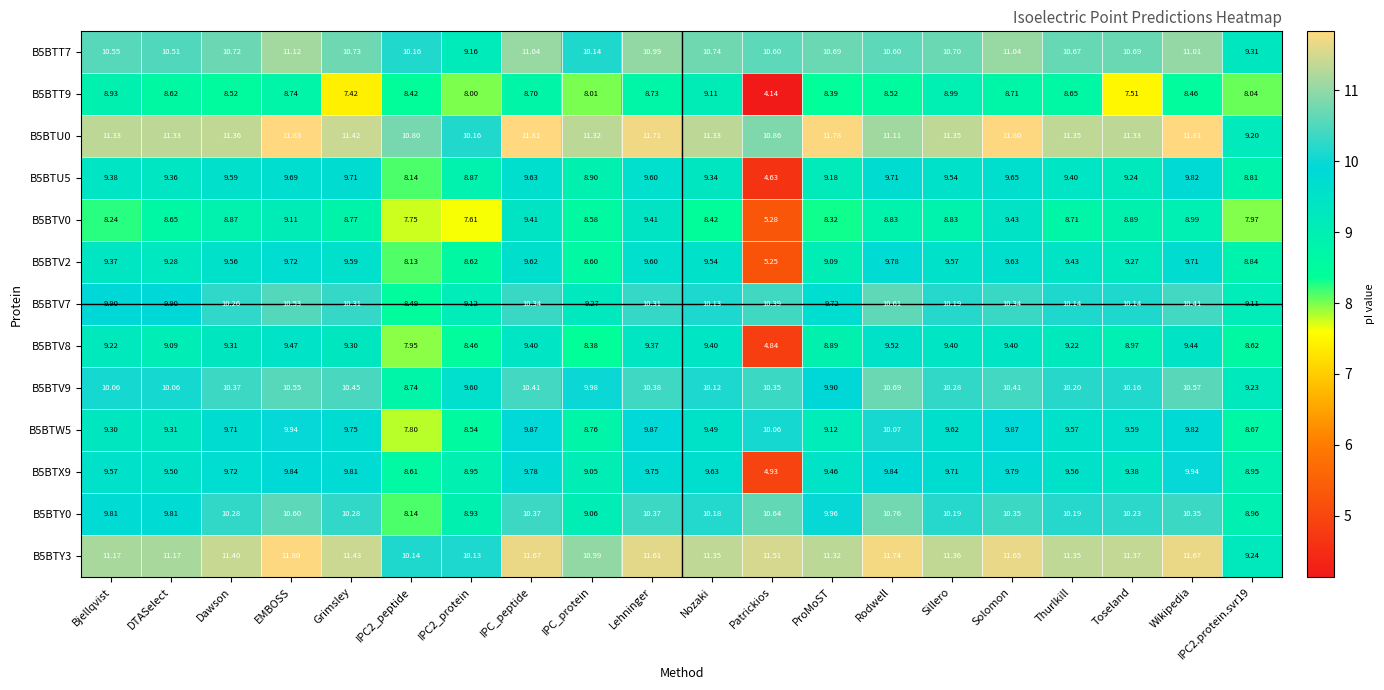

How many data points does each series have?

20